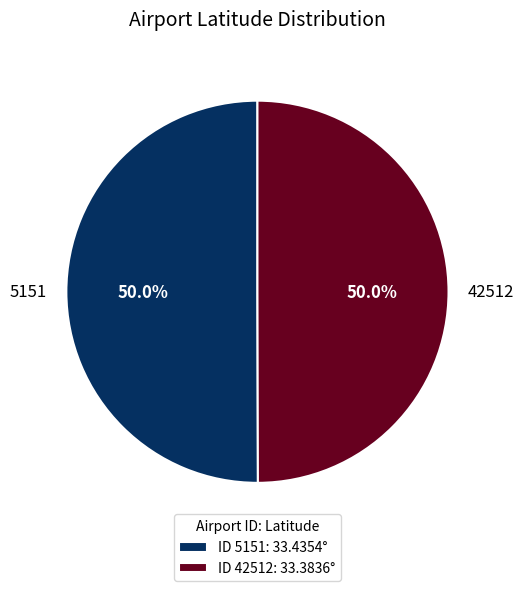

What percentage do 42512 and 5151 together represent?

100.0%